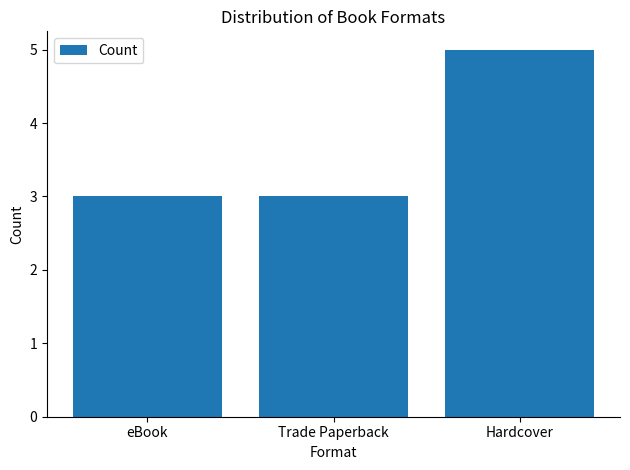

Reading right to left, transcribe all the data shown in this chart.

5	3	3